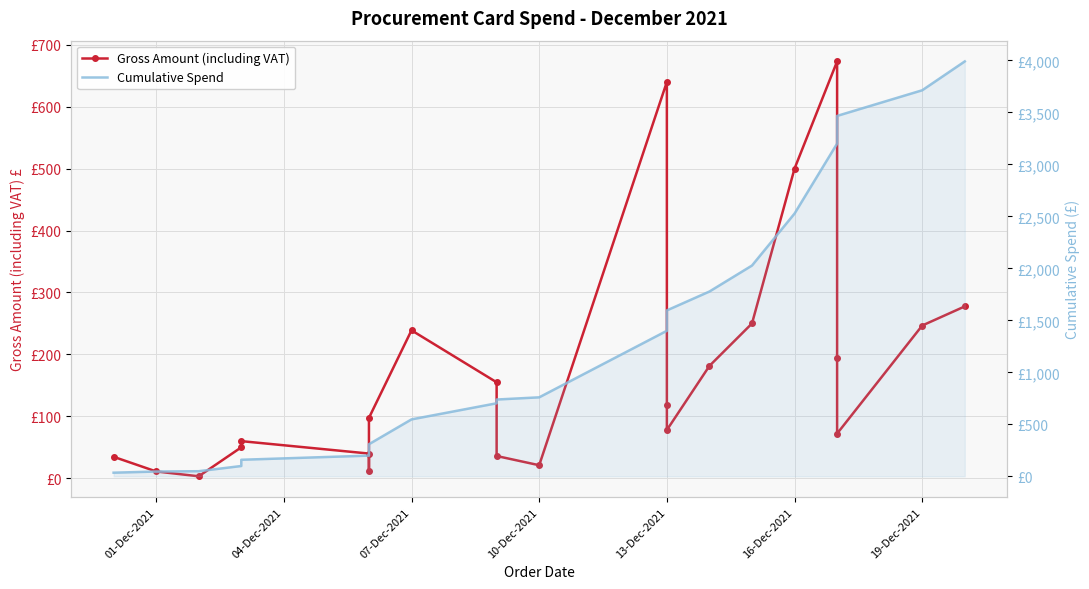

Which series has the largest range (max minus min)?

Cumulative Spend